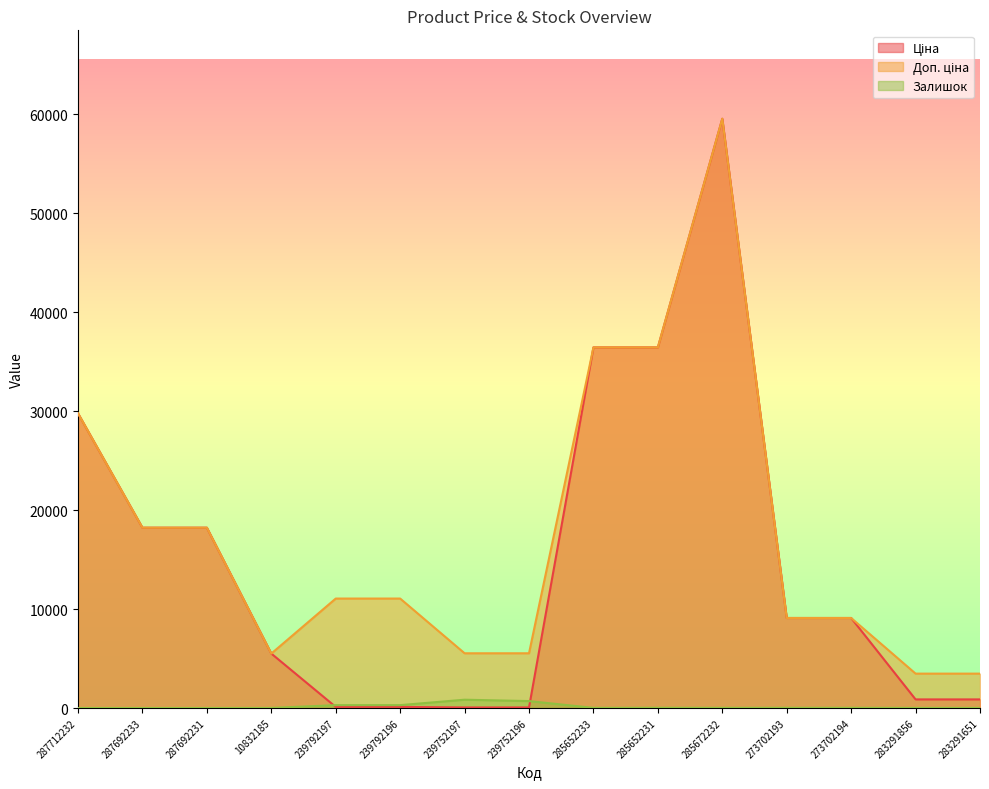

Reading right to left, what are all the values shown in this chart?

Ціна: 868.0	868.0	9092.0	9092.0	59523.0	36424.0	36424.0	55.3	55.3	110.5	110.5	5497.3	18212.0	18212.0	29761.5
Доп. ціна: 3472.1	3472.1	9092.0	9092.0	59523.0	36424.0	36424.0	5528.0	5528.0	11055.0	11055.0	5497.3	18212.0	18212.0	29761.5
Залишок: 7.0	9.0	18.0	20.0	16.0	23.0	14.0	698.0	838.0	290.0	289.0	7.0	0.0	0.0	0.0